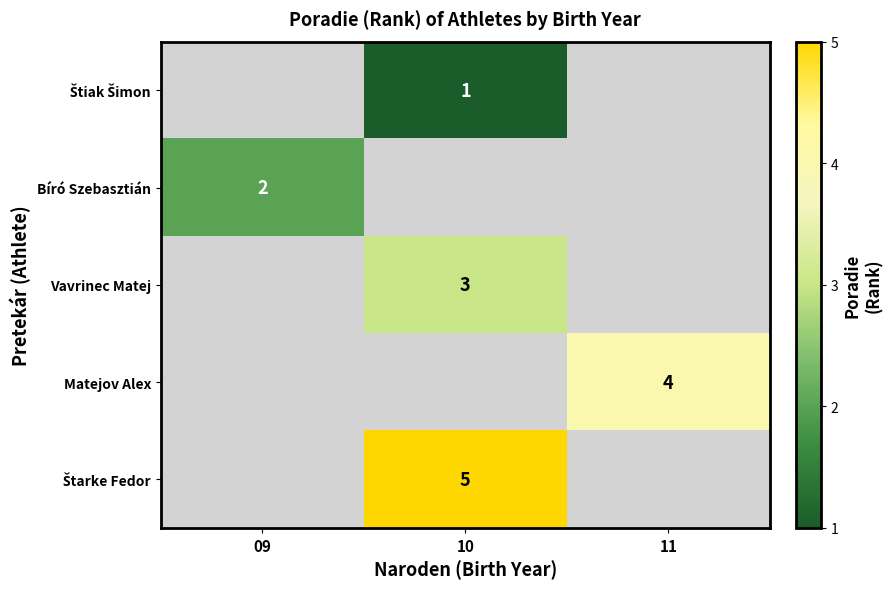

Count the number of data series in this chart.

5